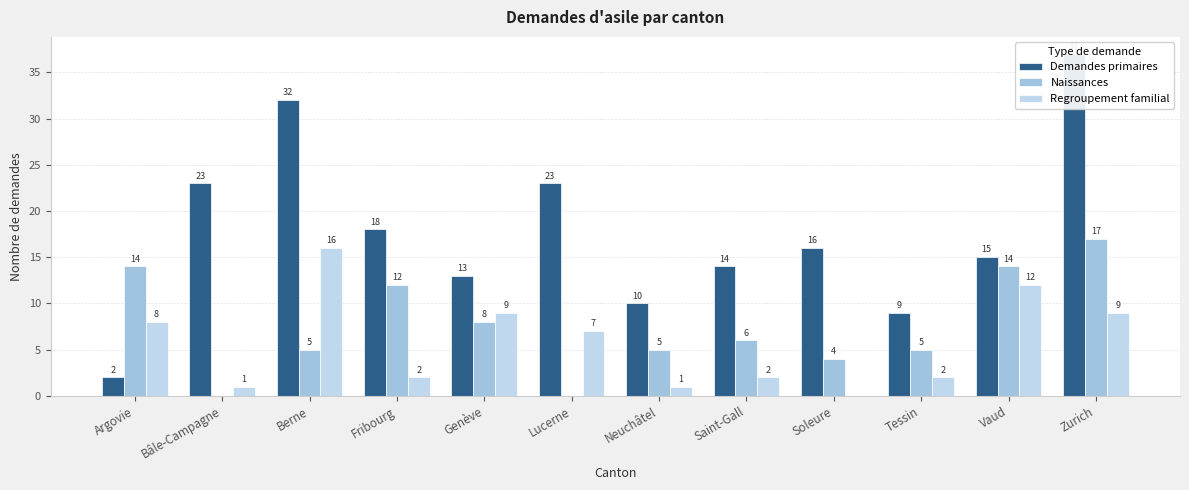

What is the sum of the Regroupement familial values at Bâle-Campagne and Genève?

10